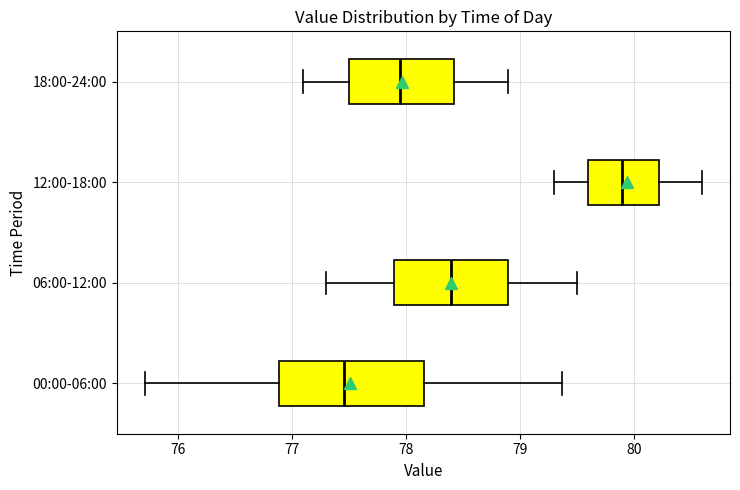

Reading bottom to top, transcribe this box plot: for each box, give where its median line is, the range the box spans, and where its two whiskers end, as read against the x-axis. The values are not printed on the chart, so give them approximately, as read against the axis.

00:00-06:00: median 77.5, box 76.9 to 78.2, whiskers 75.7 to 79.4
06:00-12:00: median 78.4, box 77.9 to 78.9, whiskers 77.3 to 79.5
12:00-18:00: median 79.9, box 79.6 to 80.2, whiskers 79.3 to 80.6
18:00-24:00: median 78.0, box 77.5 to 78.4, whiskers 77.1 to 78.9